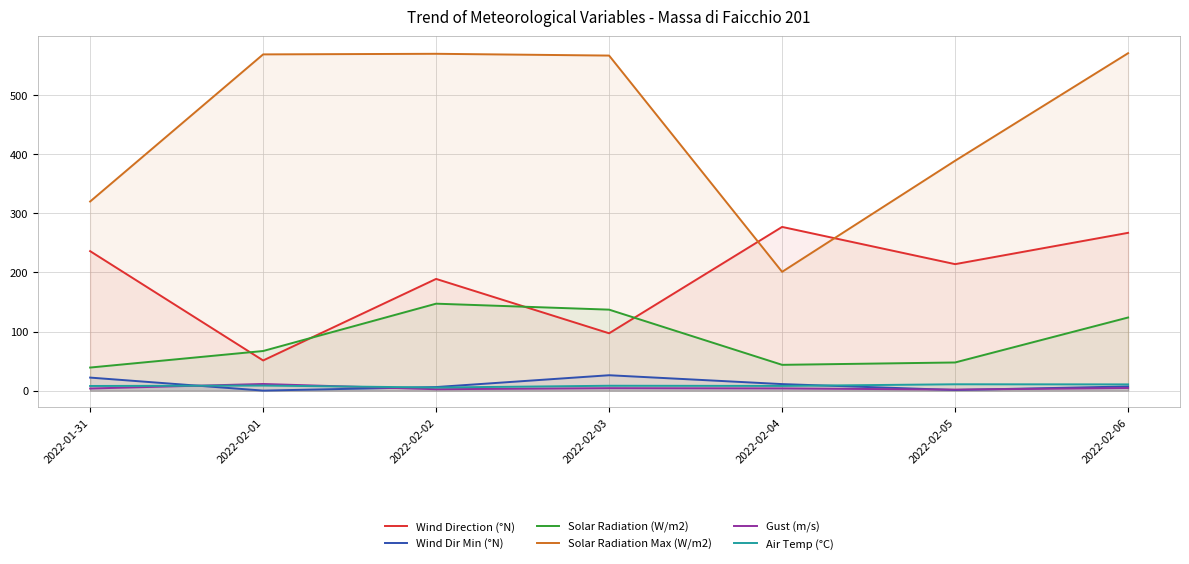

Which series changed the most between 2022-01-31 and 2022-02-04?

Solar Radiation Max (W/m2)